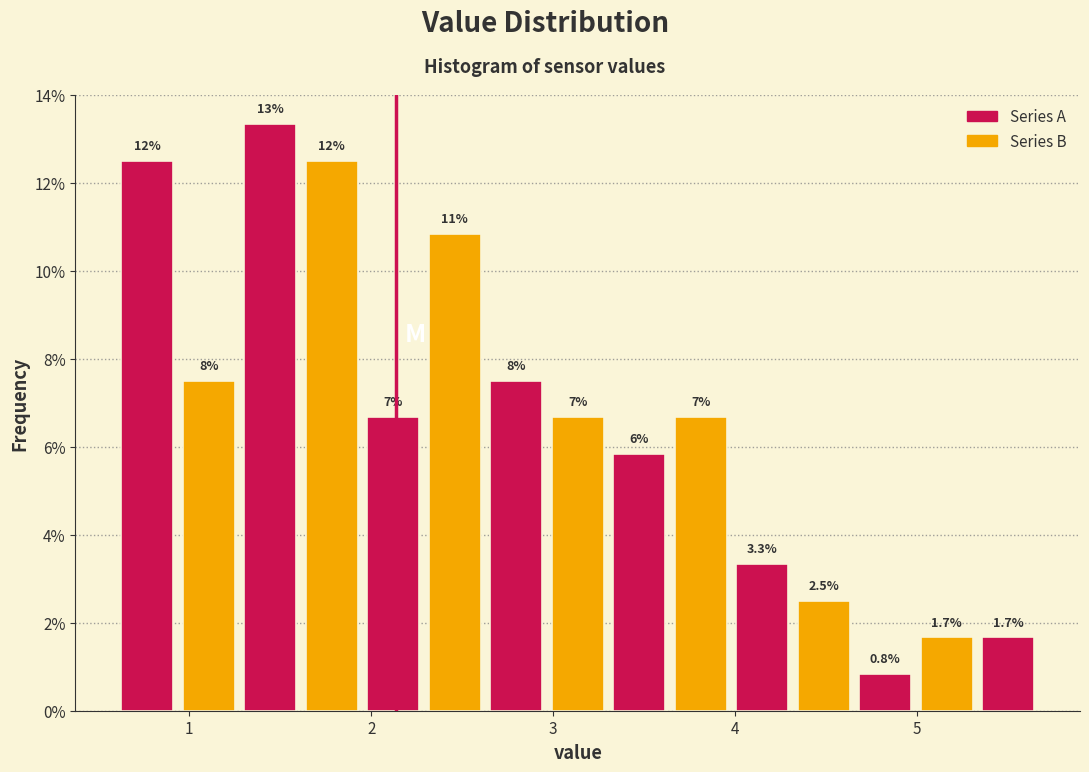

Read against the x-axis, roughly where is the centre of the tallest bar?

1.4